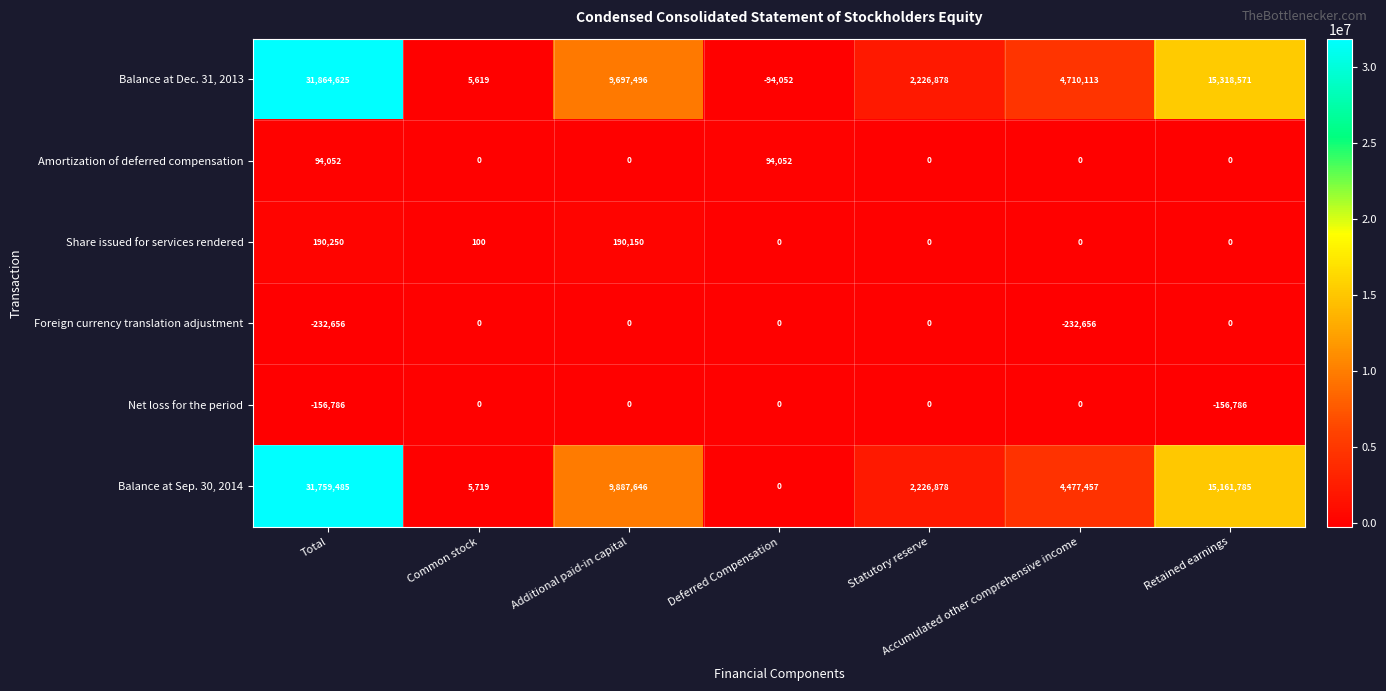

Which series has the largest range (max minus min)?

Balance at Dec. 31, 2013